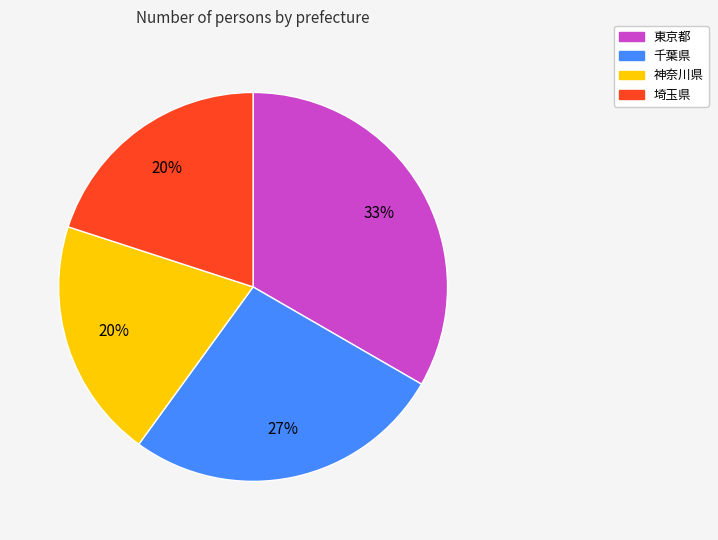

To the nearest percent, what is the combined percentage of 神奈川県 and 千葉県?

47%